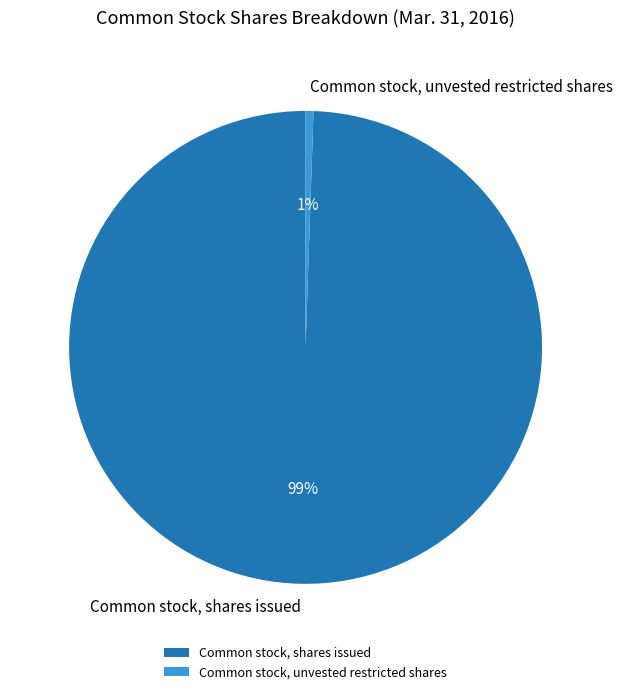

What is the largest slice in the pie chart?

Common stock, shares issued